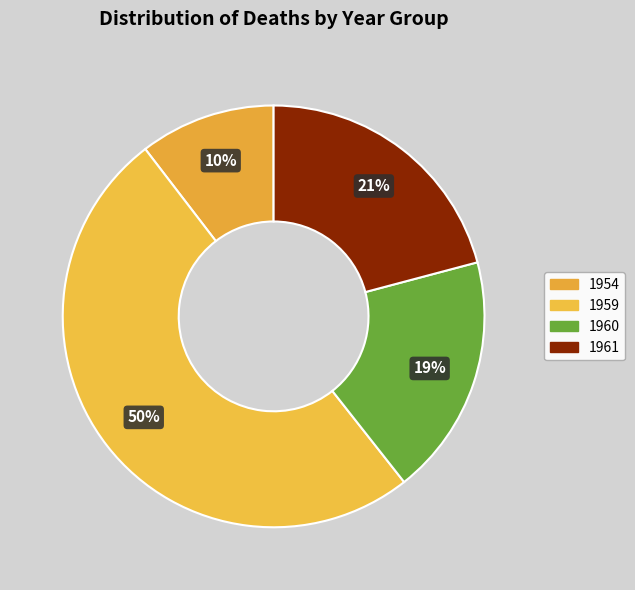

How many slices are in this pie chart?

4